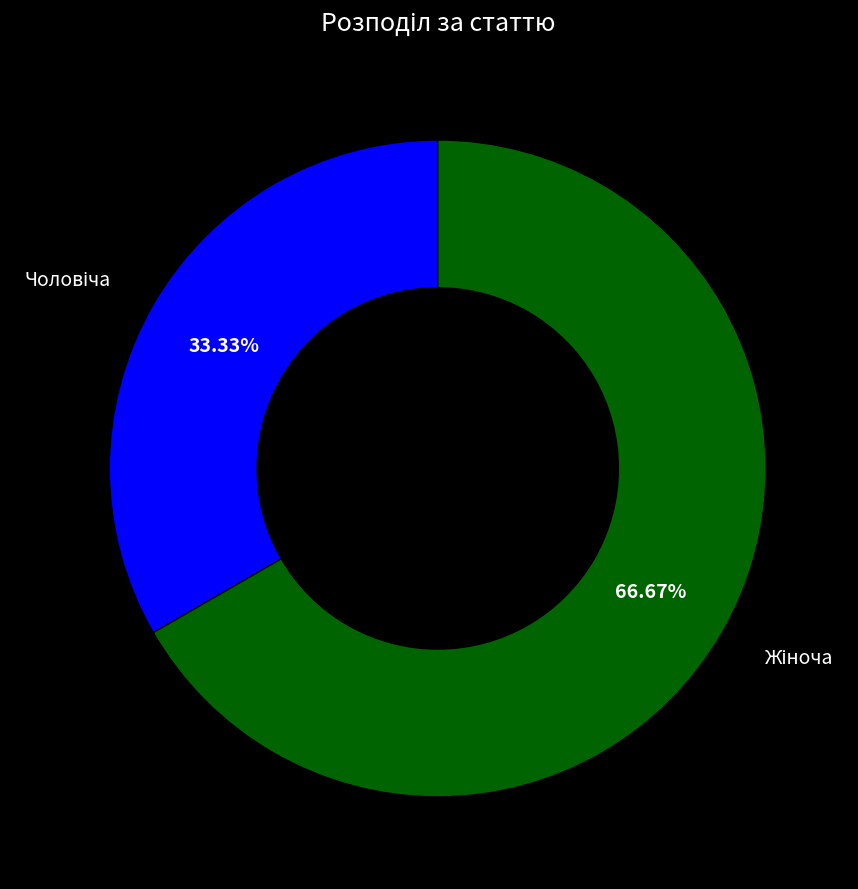

Is there any slice that represents more than half of the pie?

Yes